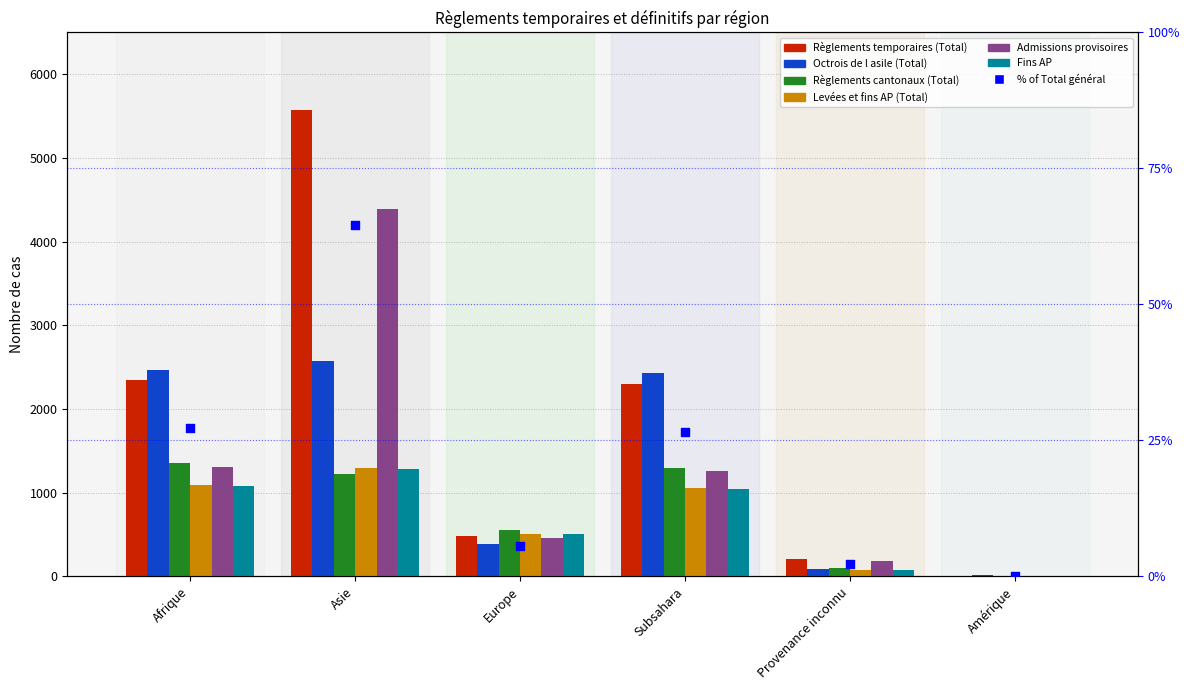

Which series reaches the maximum Y coordinate?

Règlements temporaires (Total)